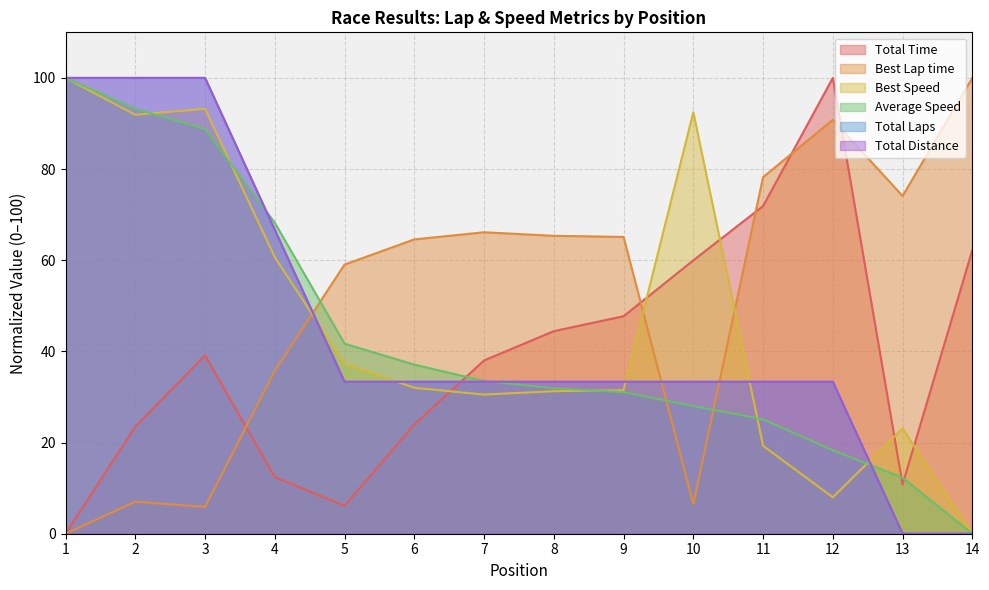

At which category is the sum across all series the highest?

3